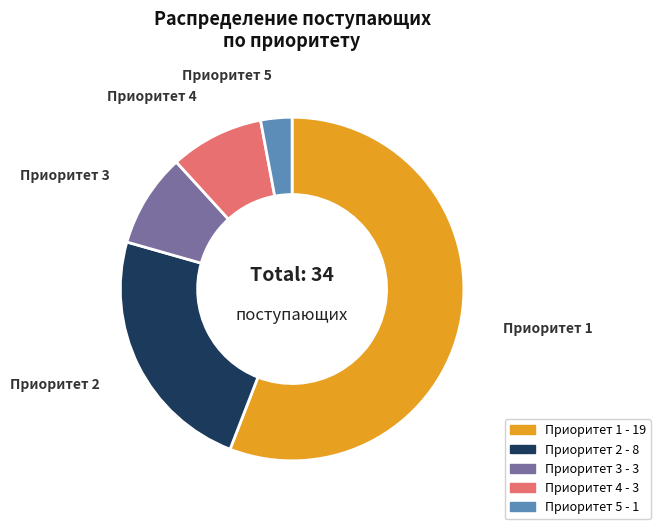

Which category has the biggest portion of the pie?

Приоритет 1